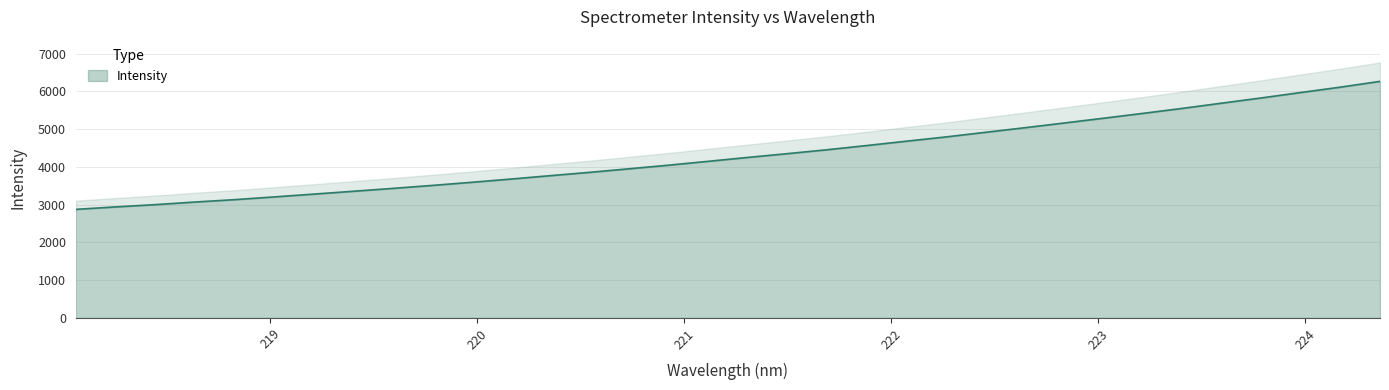

True or false: the data shows 2261.2 at 223.7895.

False